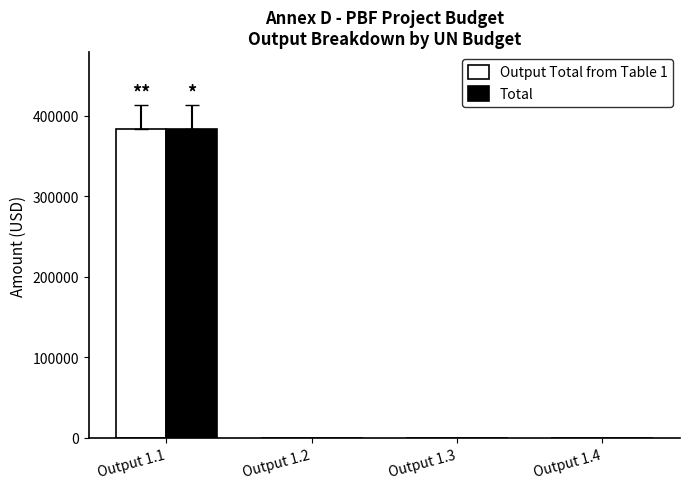

Does the chart contain stacked bars?

No